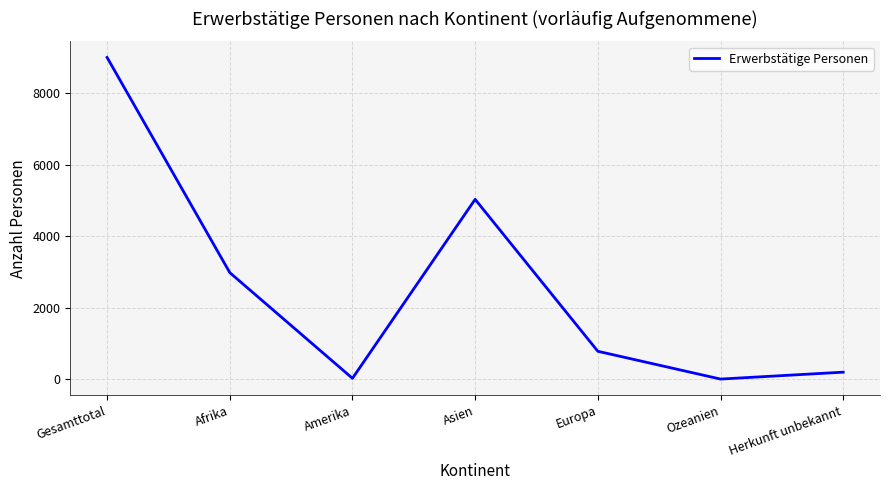

What is the sum of all values?

17988